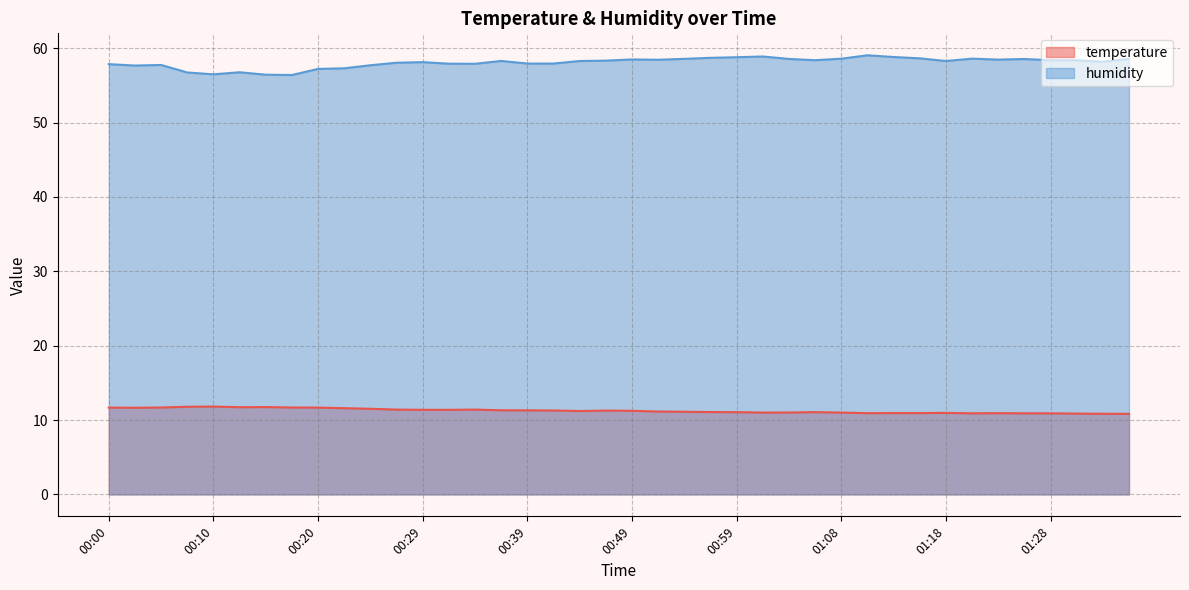

At 00:24, list the series in order from smallest to largest.

temperature, humidity